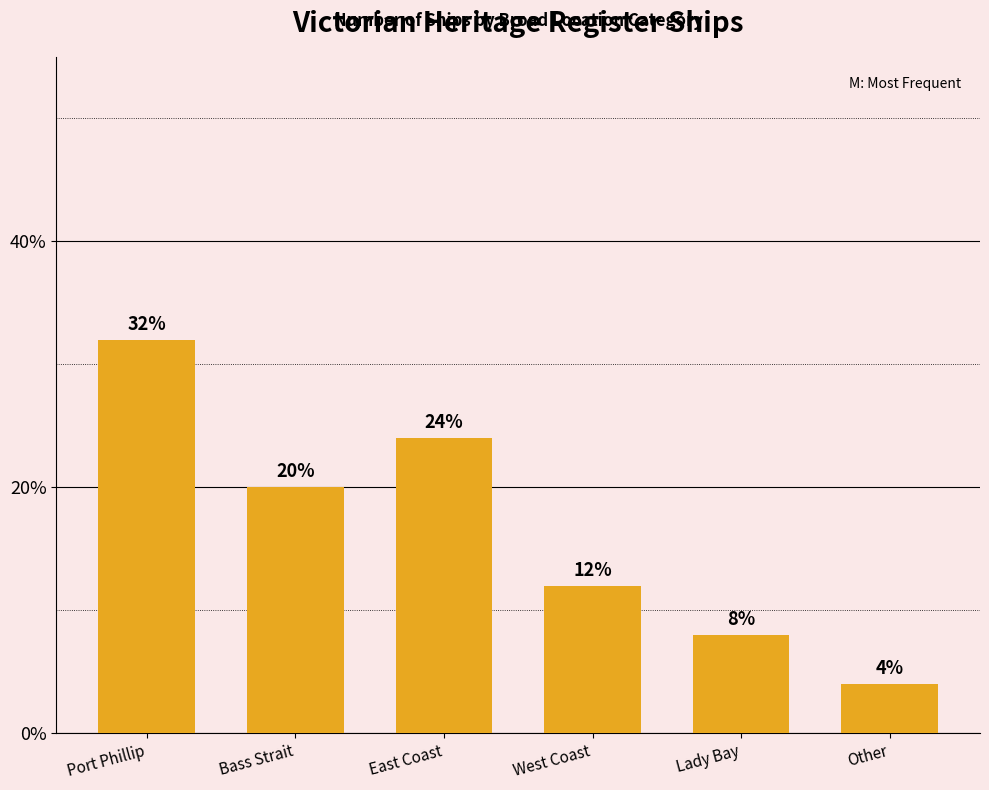

What is the average value?

17